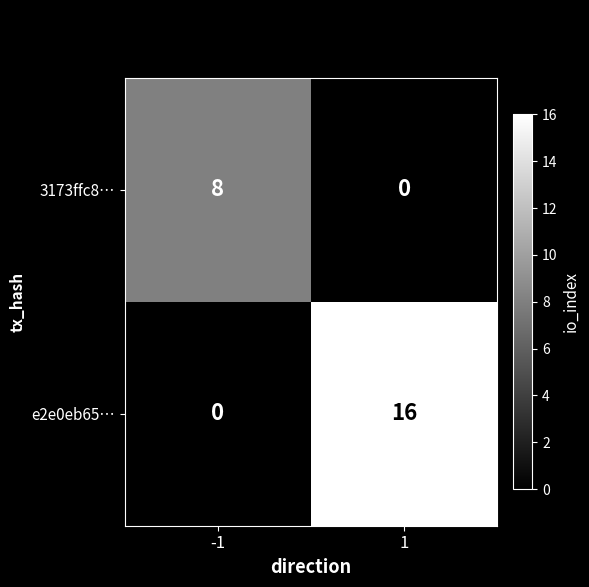

Which series changed the most between -1 and 1?

e2e0eb65…